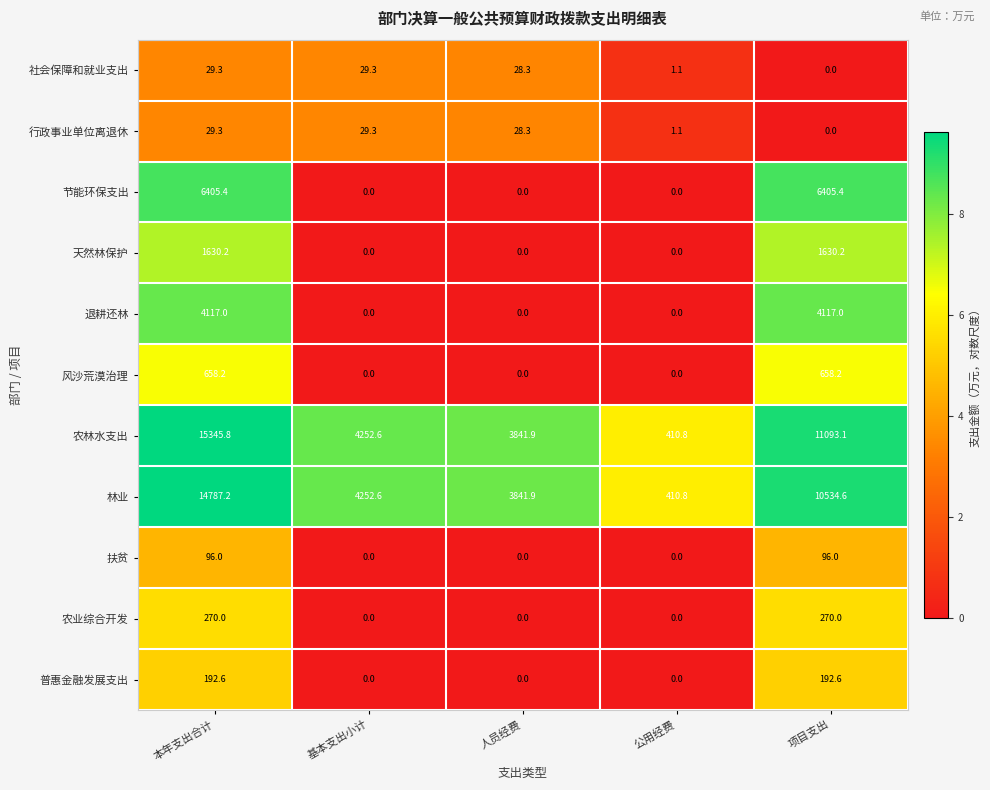

What is the maximum value shown in the chart?

15345.8